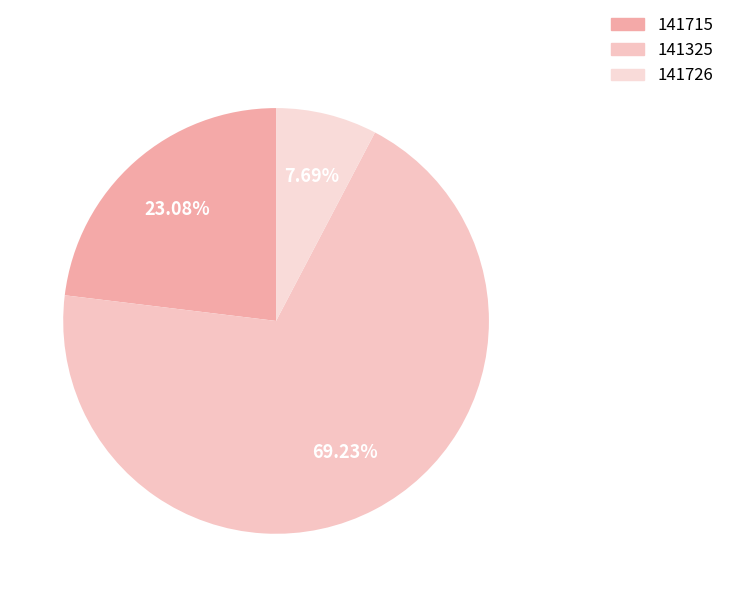

True or false: 141726 accounts for 8% of the total.

True